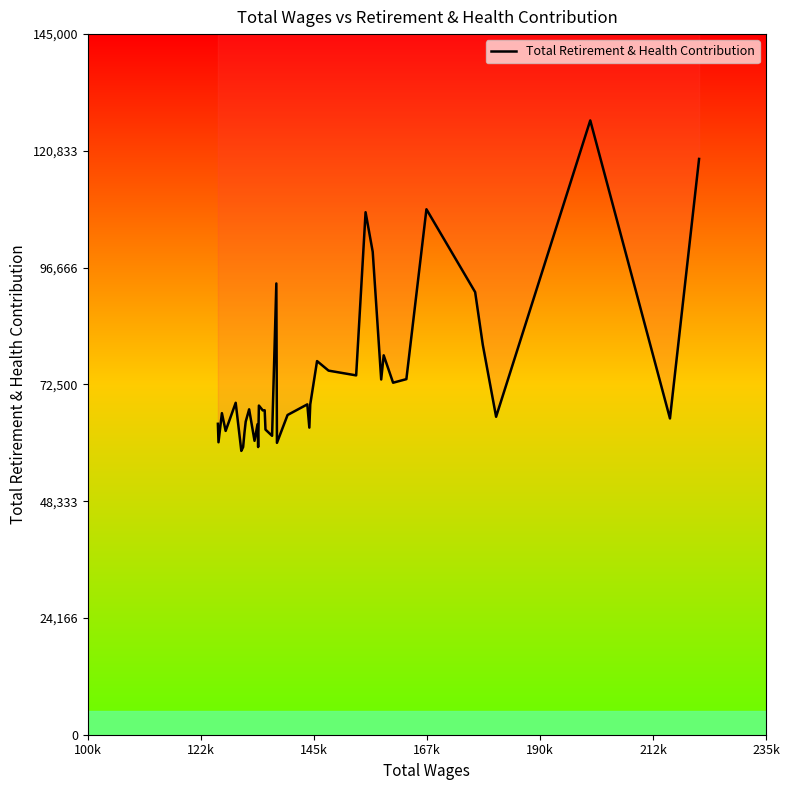

What is the maximum value shown in the chart?

127140